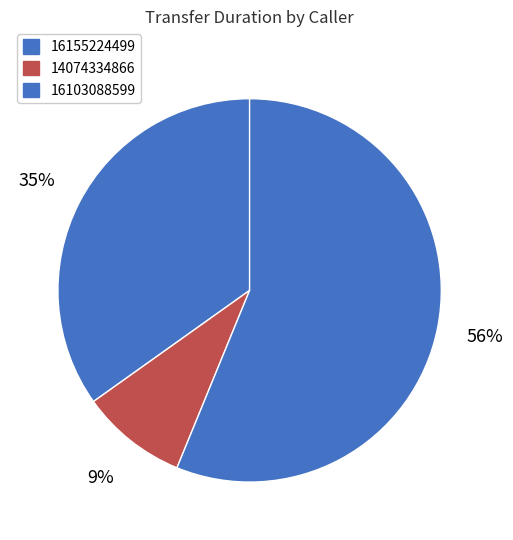

How many slices are in this pie chart?

3